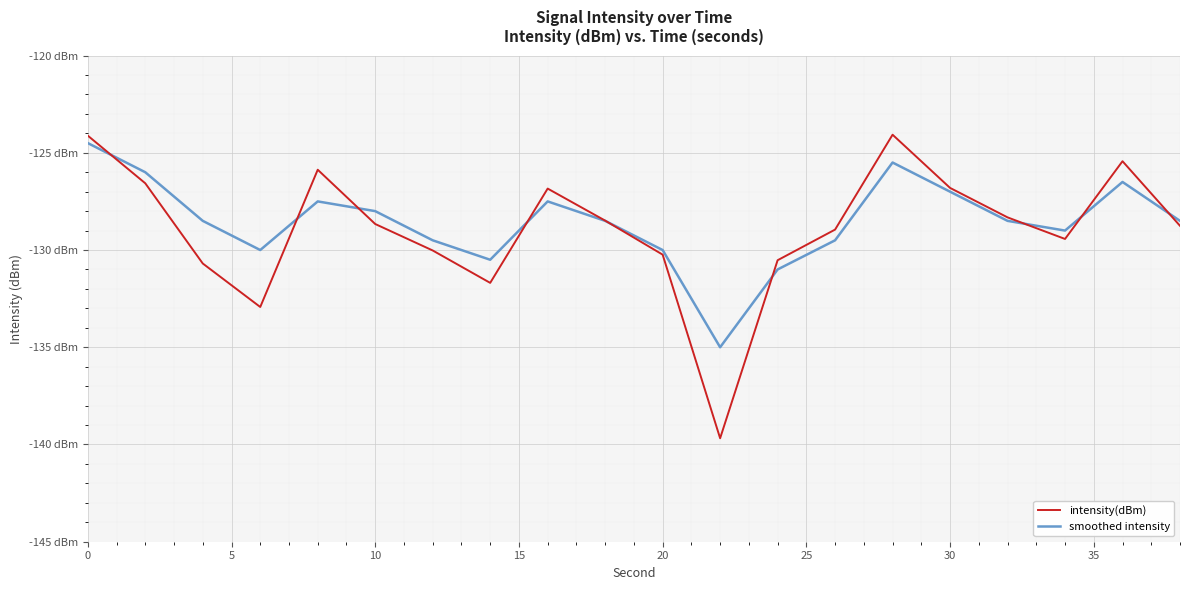

What are all the series names shown in the legend?

intensity(dBm), smoothed intensity